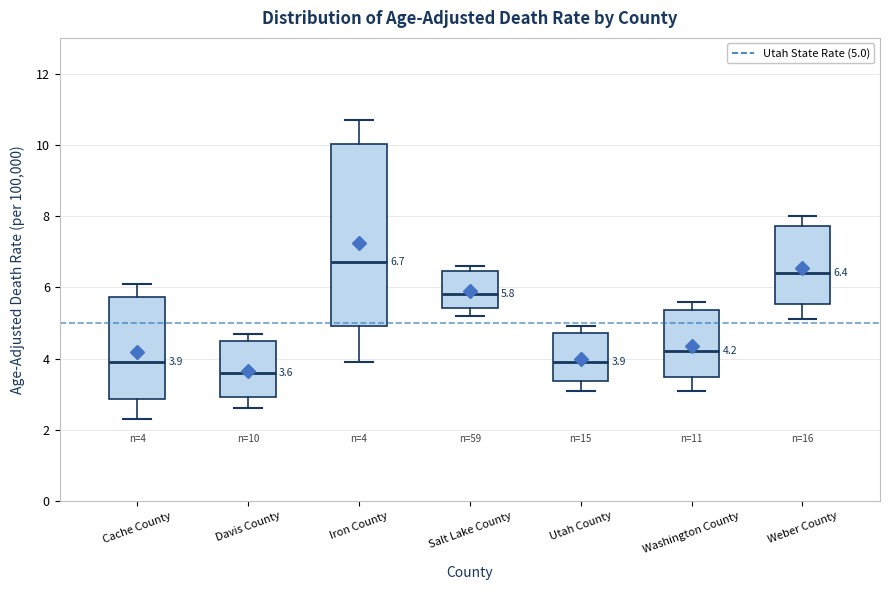

Which box has the lowest median line?

Davis County